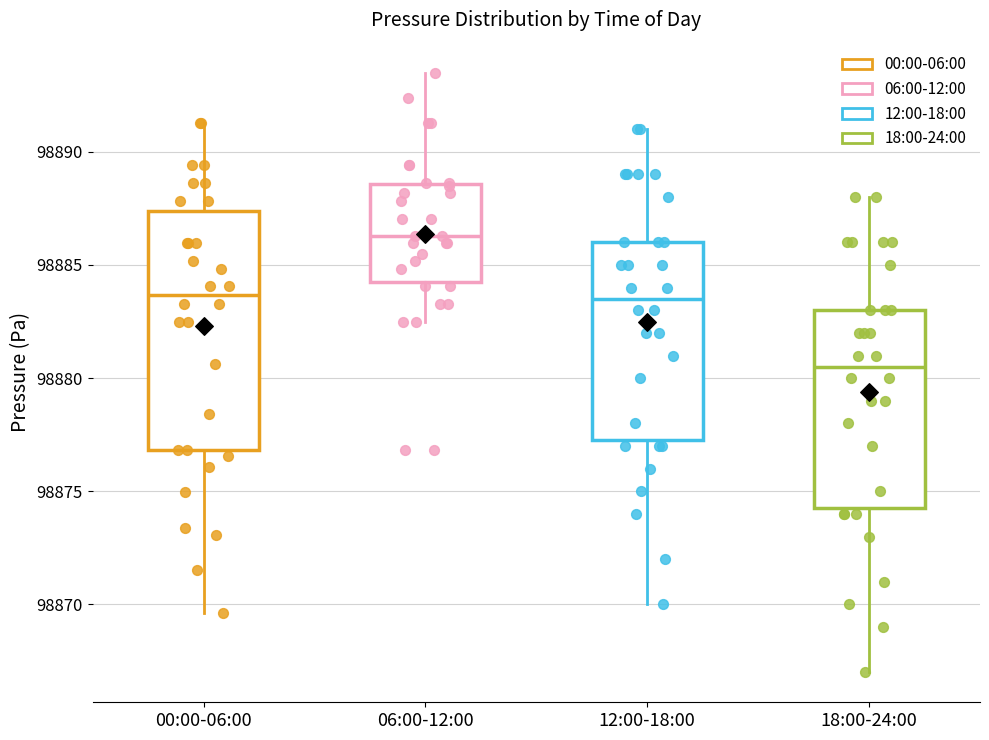

Comparing the boxes themselves (not the whiskers), which one is the tallest?

00:00-06:00